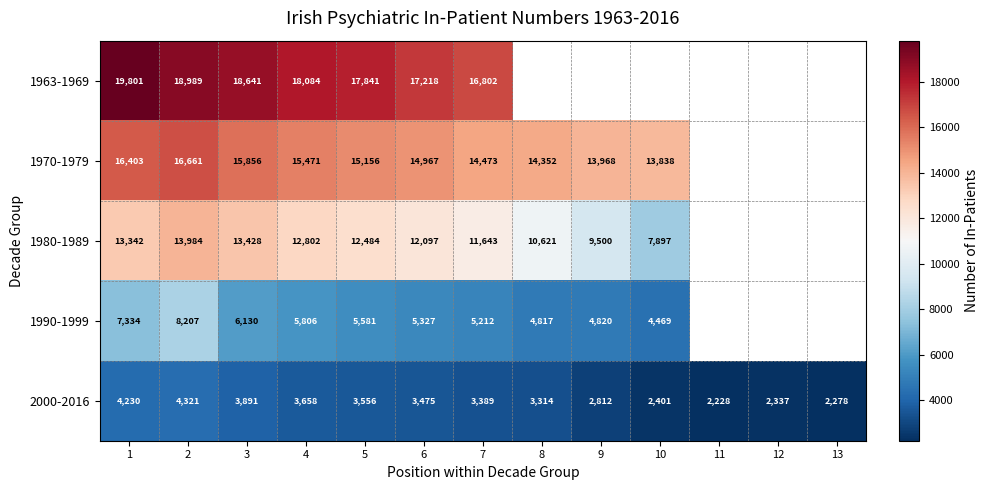

The value of 1963-1969 at 5 is 5652.6. True or false?

False